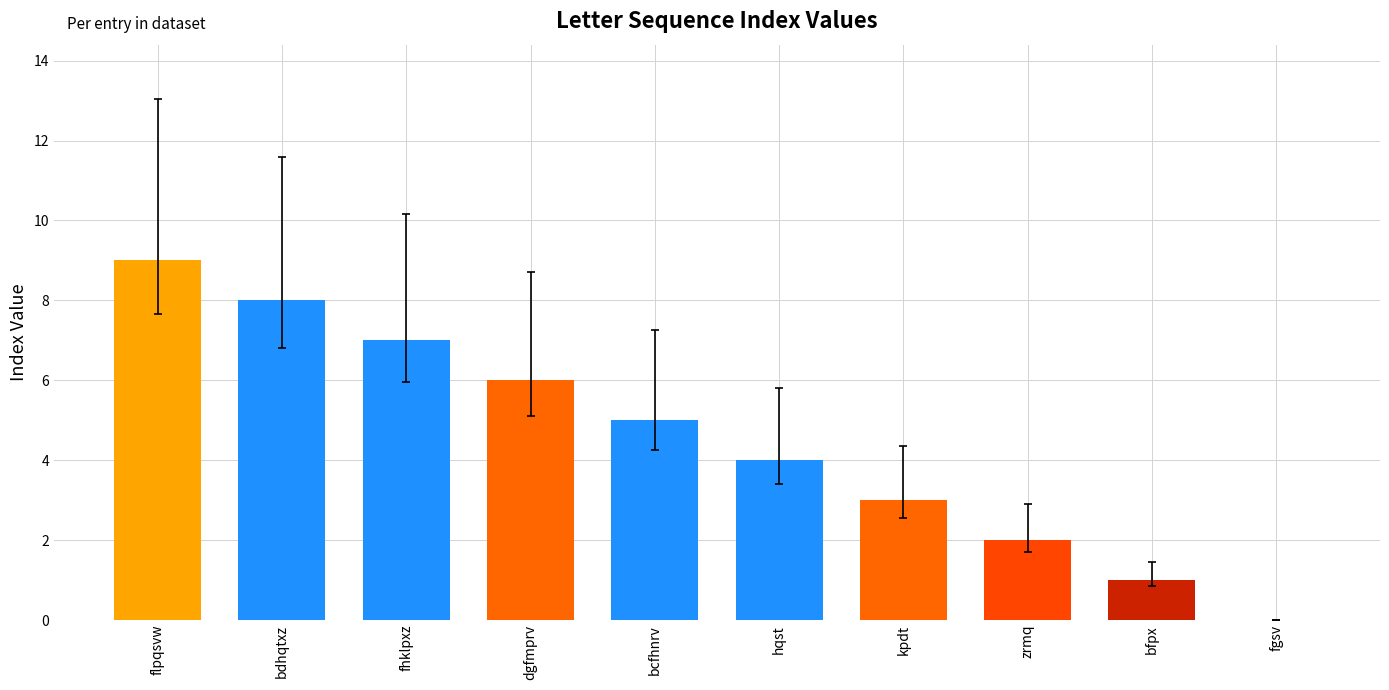

True or false: the data shows 1 at kpdt.

False